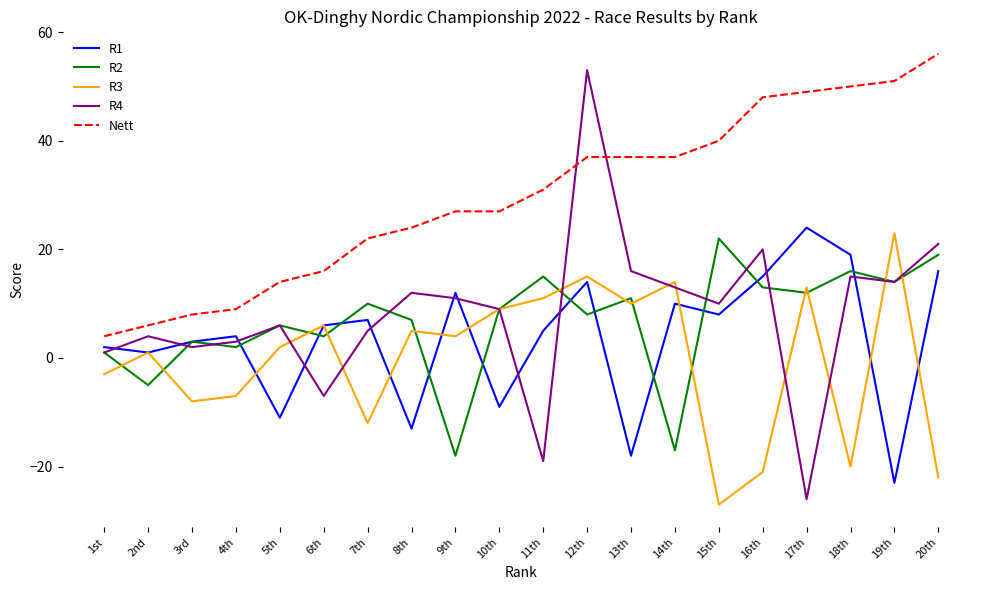

True or false: Nett and R1 intersect in this chart.

False